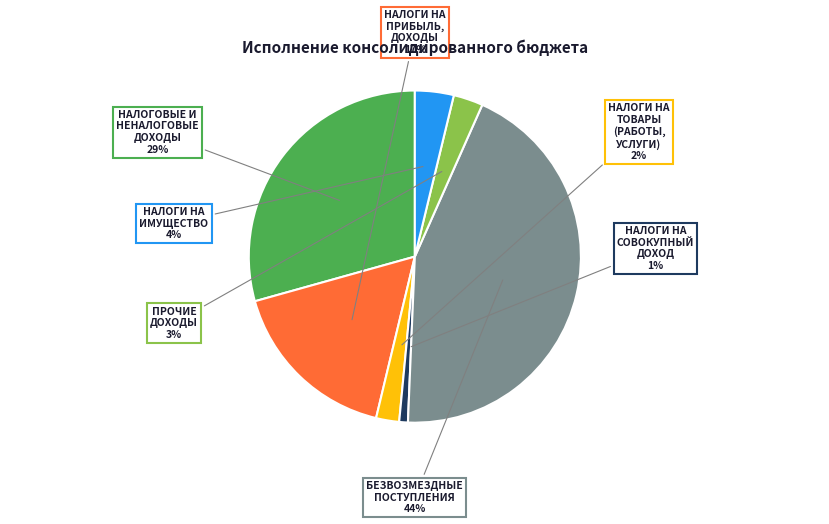

To the nearest percent, what is the average slice percentage?

14%